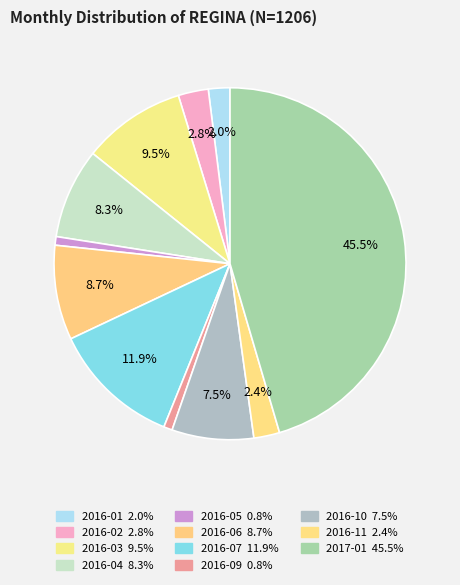

Does 2016-05 represent more than half of the total?

No